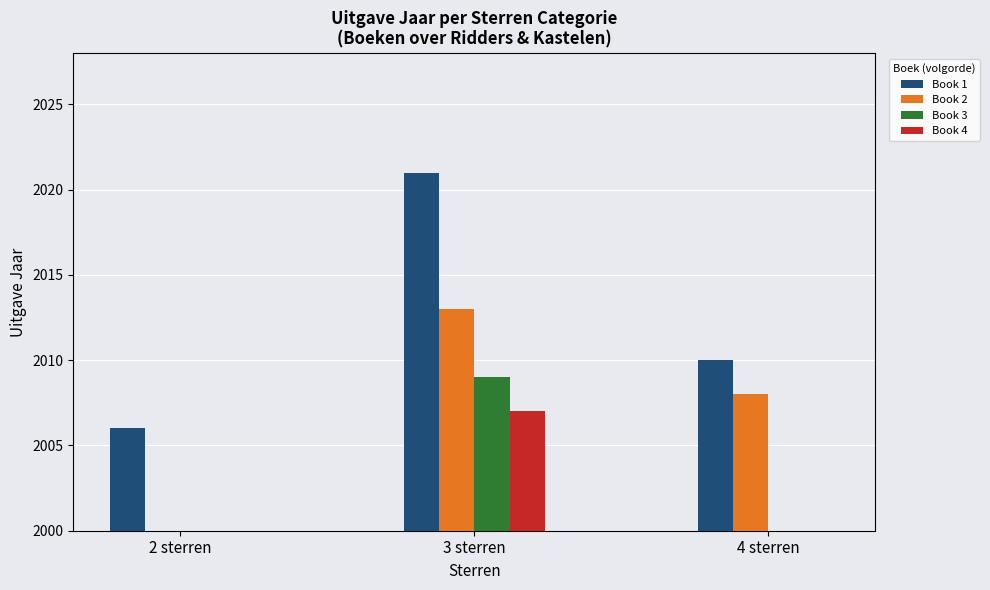

What are all the series names shown in the legend?

Book 1, Book 2, Book 3, Book 4